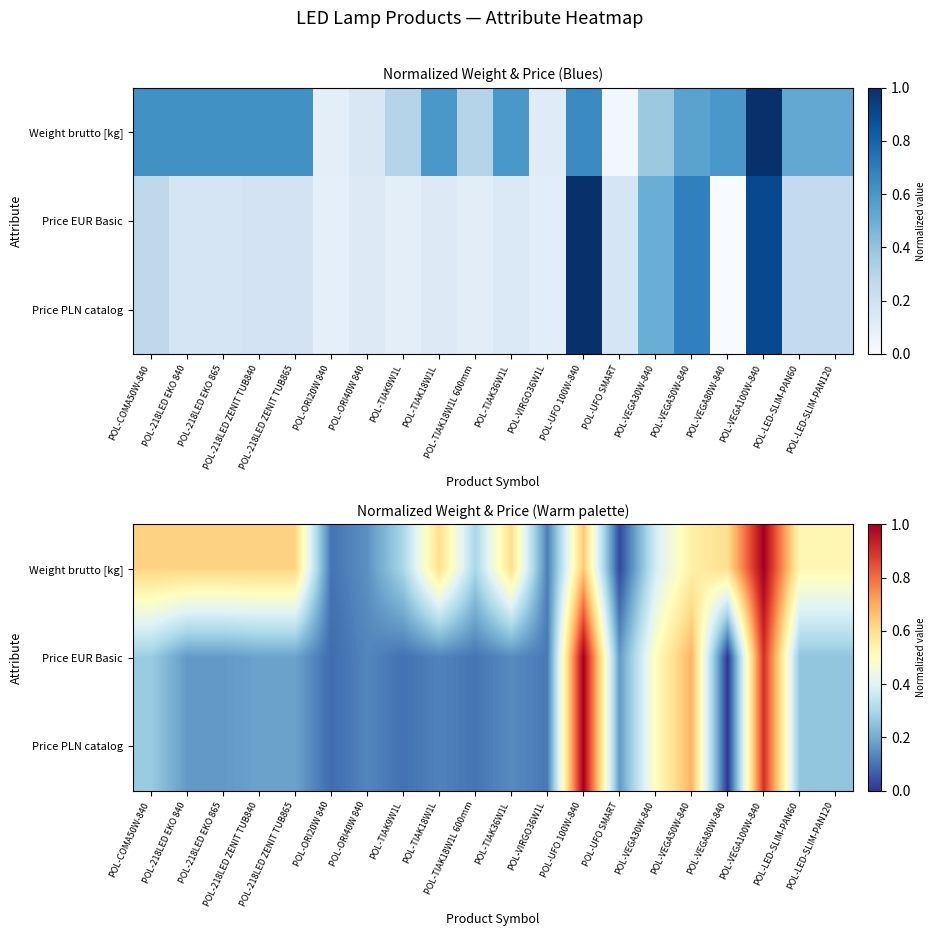

Which category has the lowest value in the Weight brutto [kg] series?

POL-UFO SMART